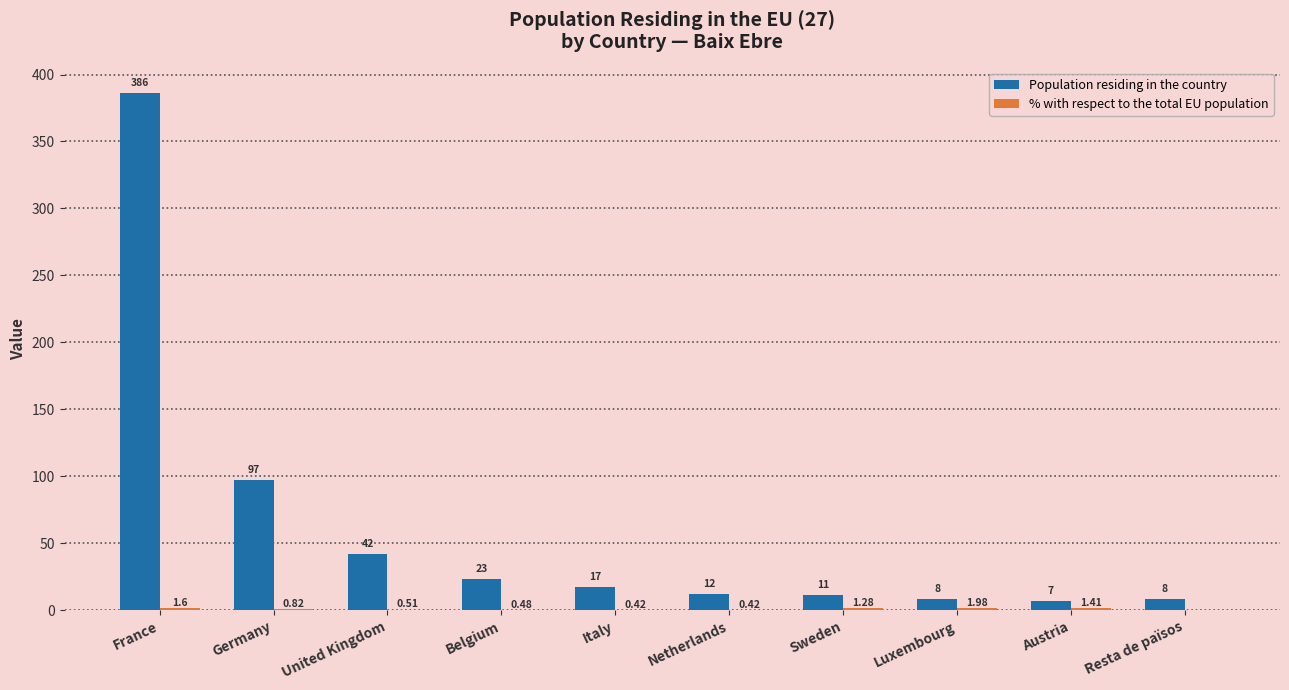

Which series has the largest total across all categories?

Population residing in the country